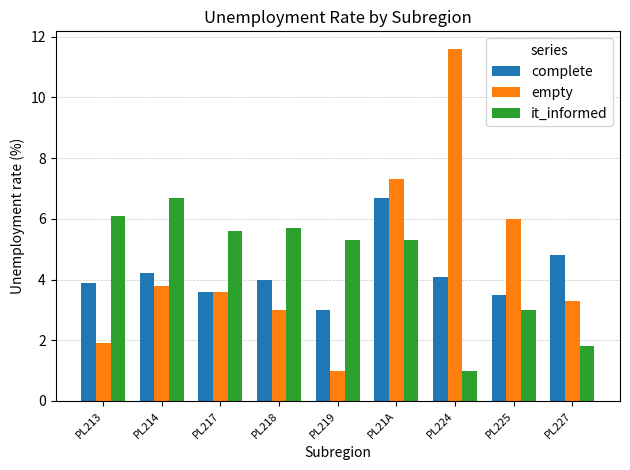

At PL219, list the series in order from smallest to largest.

empty, complete, it_informed